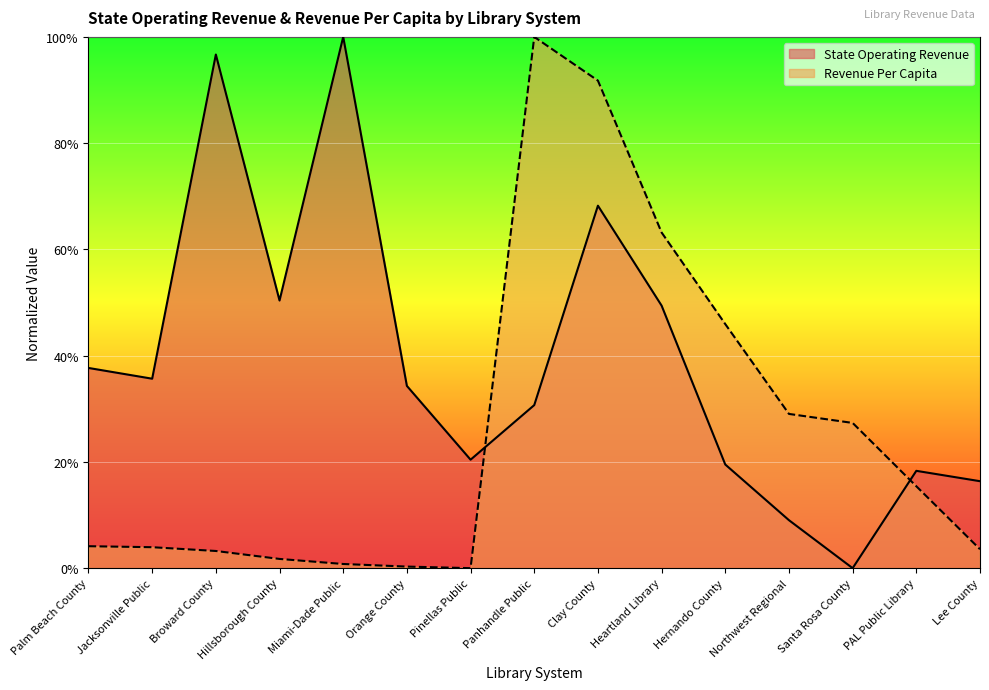

What is the sum of all State Operating Revenue values?

5.9